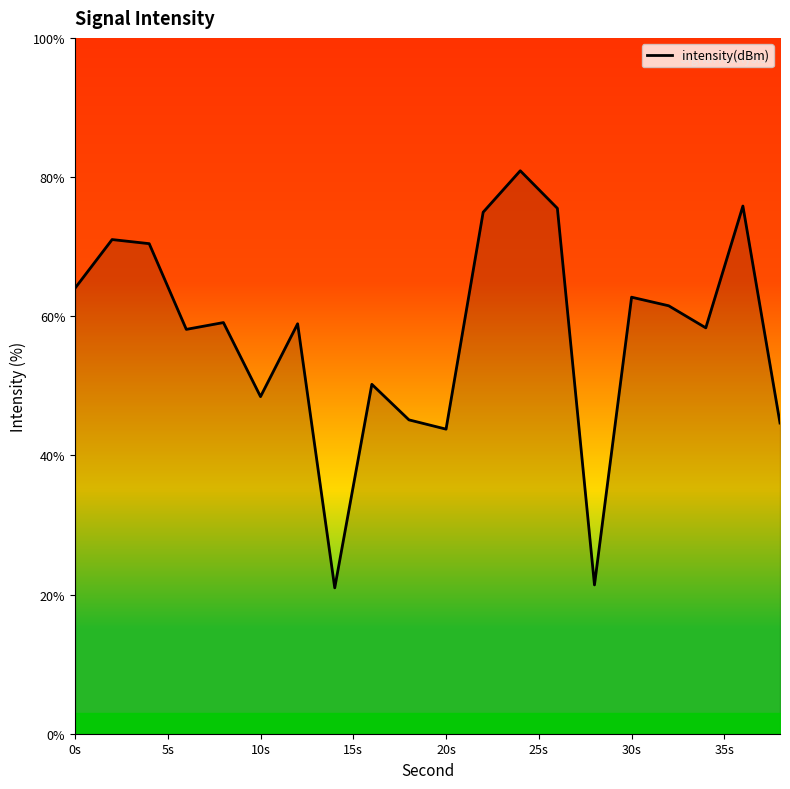

What is the minimum value shown in the chart?

21.0